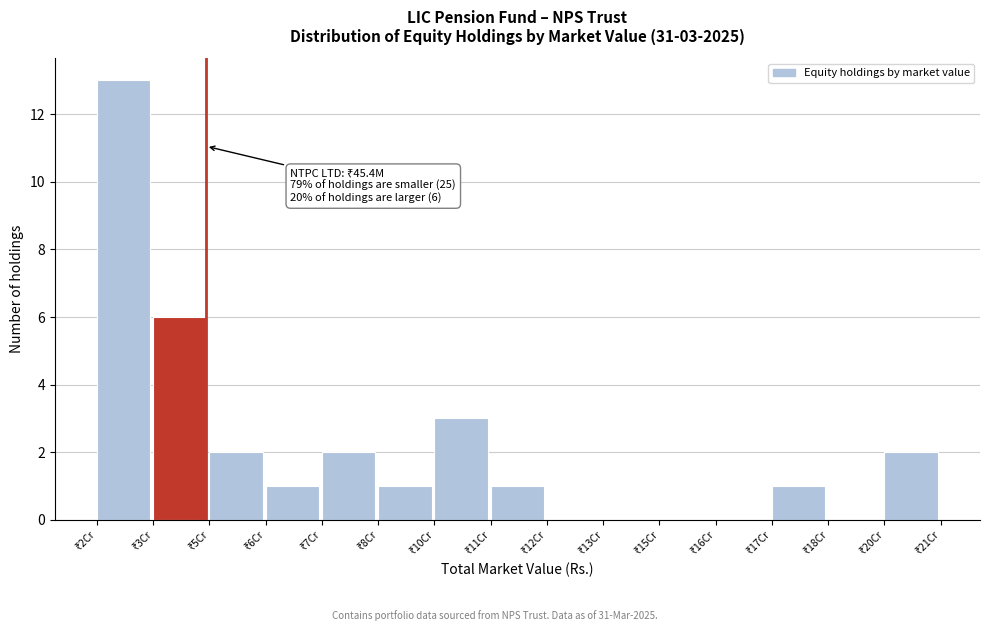

What is the greatest value displayed?

13